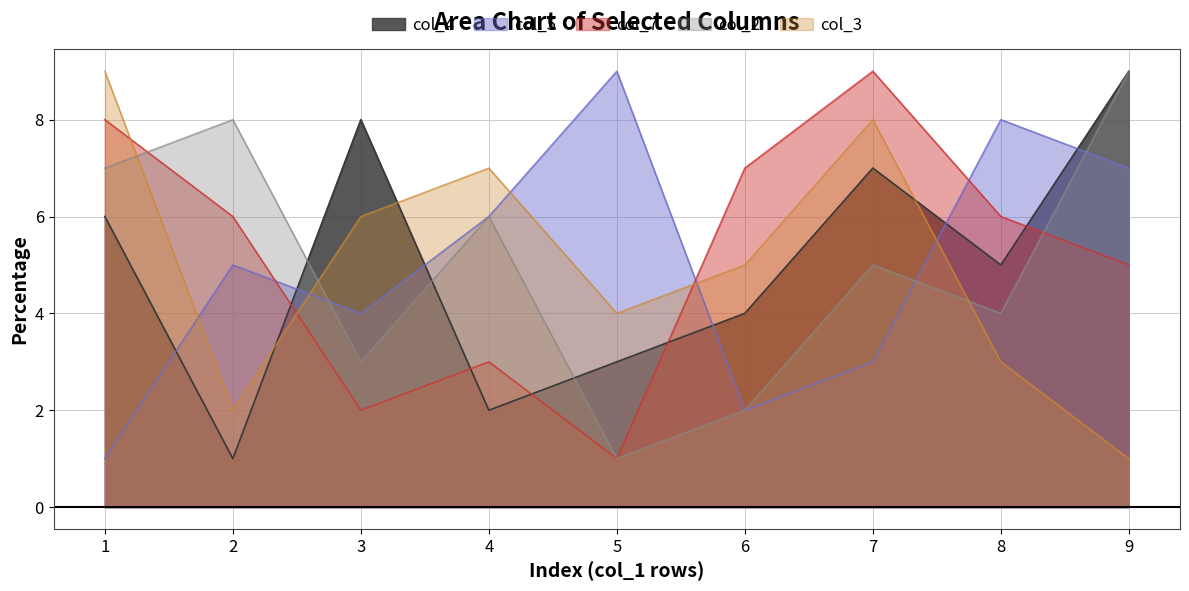

At which category does the chart reach its minimum across all series?

2